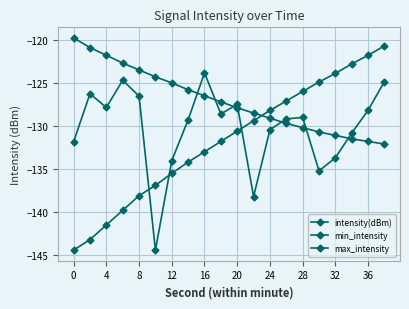

How many lines are shown in the chart?

3